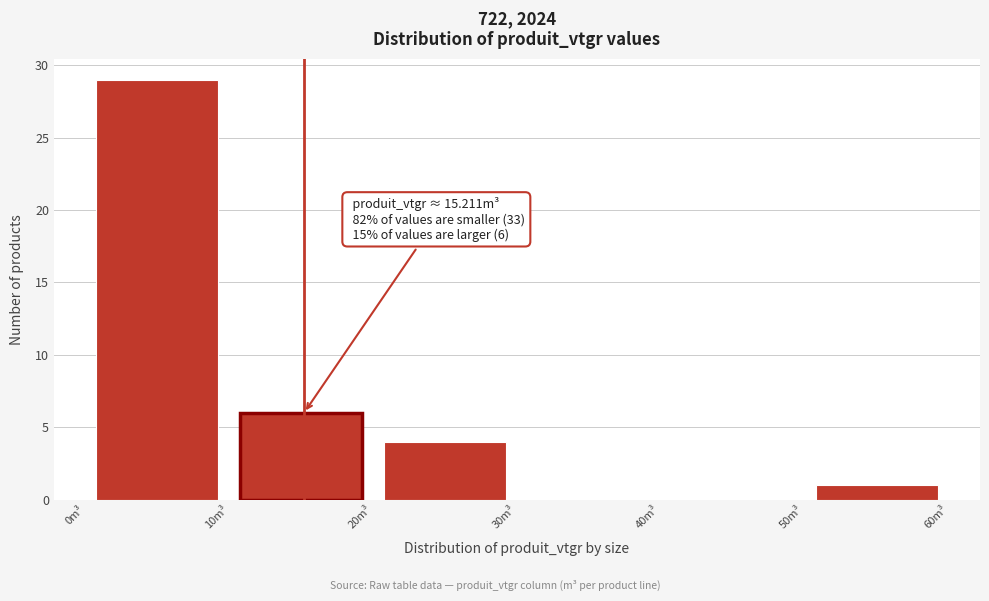

Over which range of the x-axis is the bar tallest?

0 to 10